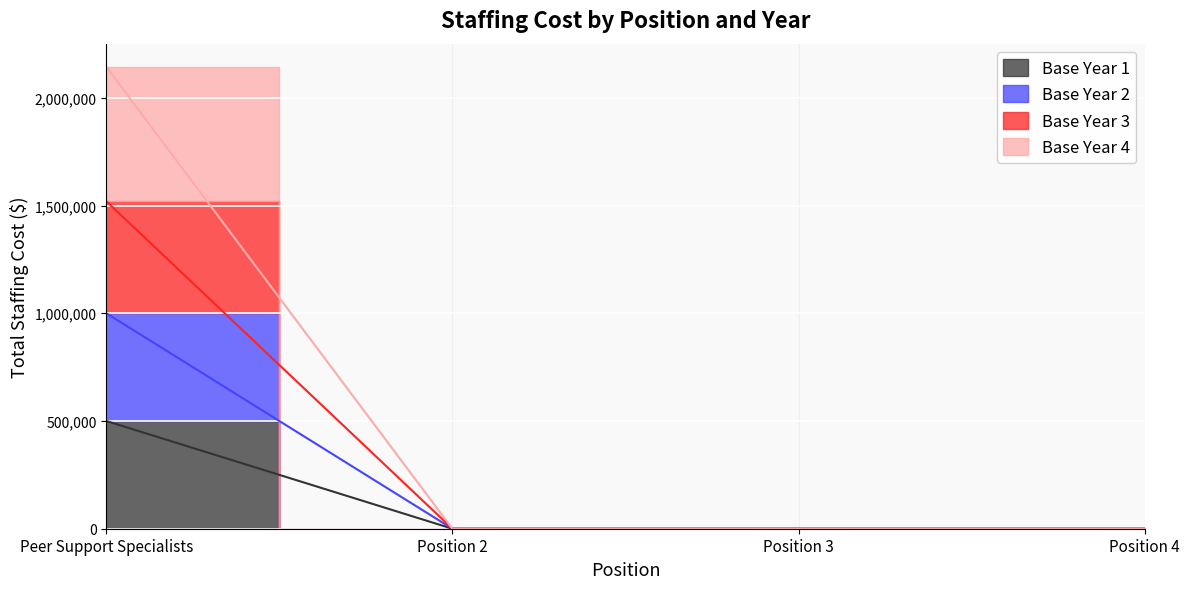

How many lines are shown in the chart?

4